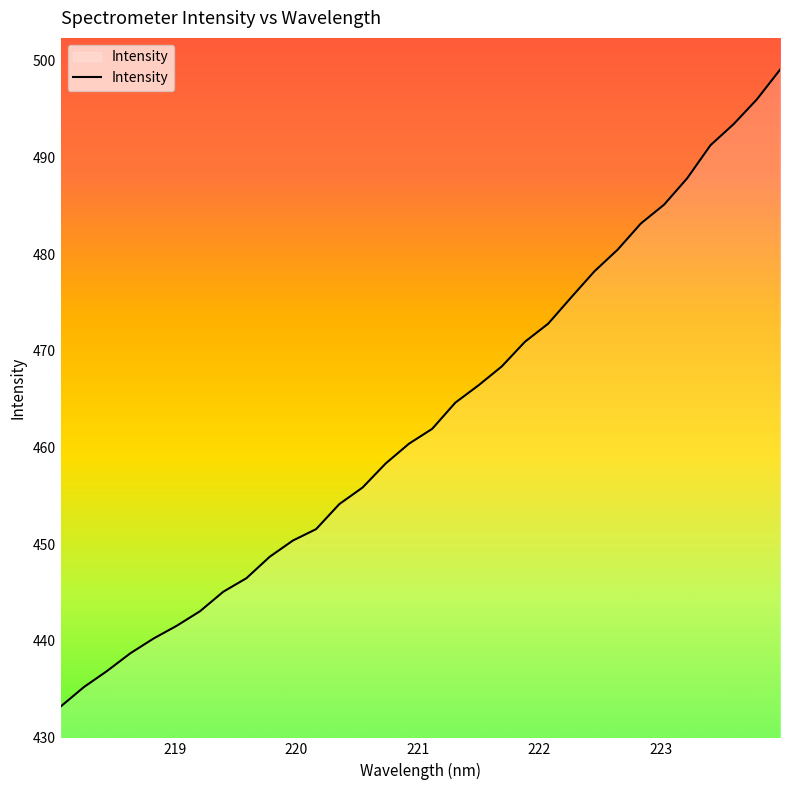

Count the number of data series in this chart.

1